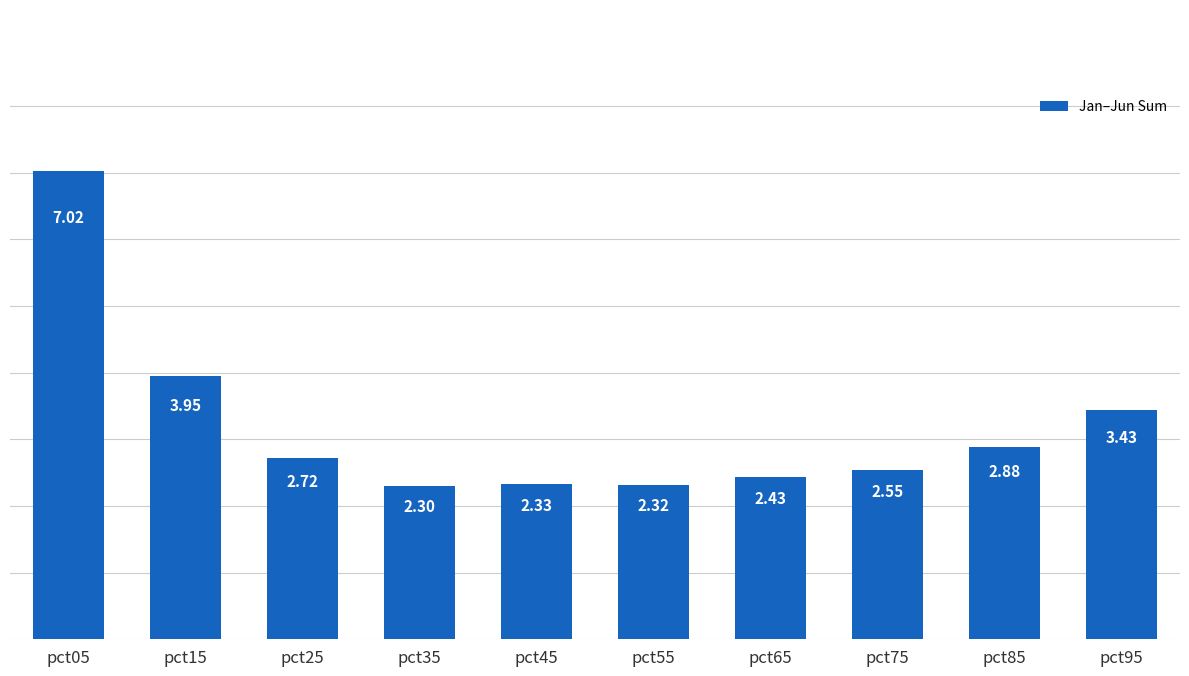

What is the ratio of the value at pct55 to the value at pct75?

0.9